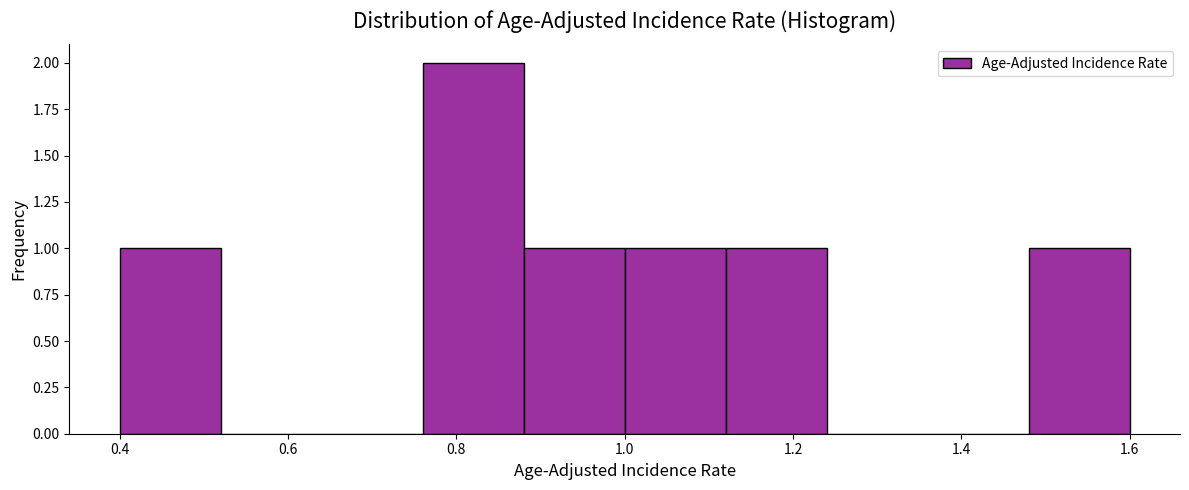

Reading left to right, list every bar in this chart as the range it spans on the x-axis followed by its height. The values are not printed on the chart, so give them approximately, as read against the axis.

0.40 to 0.52: 1
0.52 to 0.64: 0
0.64 to 0.76: 0
0.76 to 0.88: 2
0.88 to 1.00: 1
1.00 to 1.12: 1
1.12 to 1.24: 1
1.24 to 1.36: 0
1.36 to 1.48: 0
1.48 to 1.60: 1